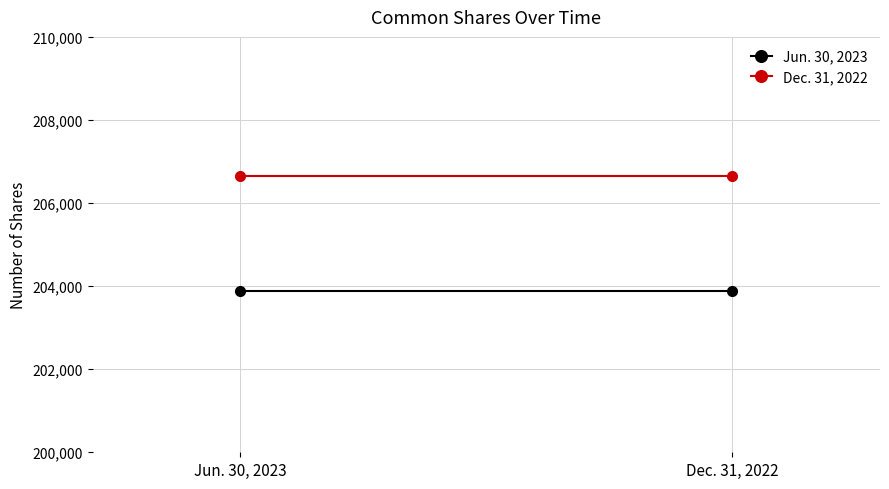

Is the value of Jun. 30, 2023 at Dec. 31, 2022 greater than the value of Dec. 31, 2022 at Jun. 30, 2023?

No